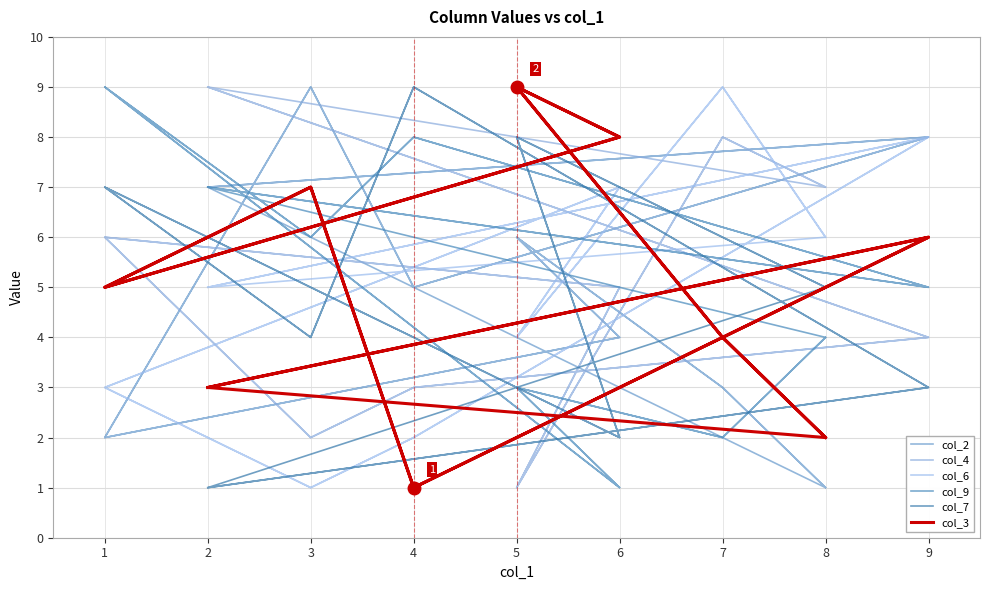

How many col_7 values are between 3 and 7?

10